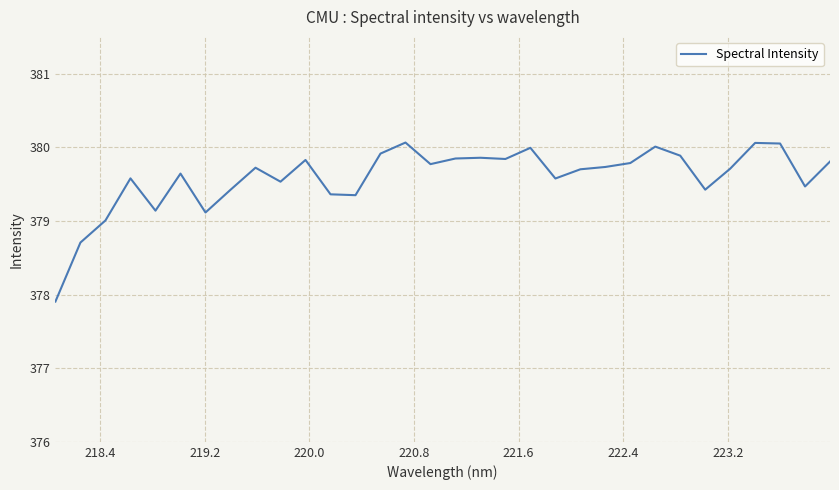

What is the difference between the maximum and minimum values?

2.2